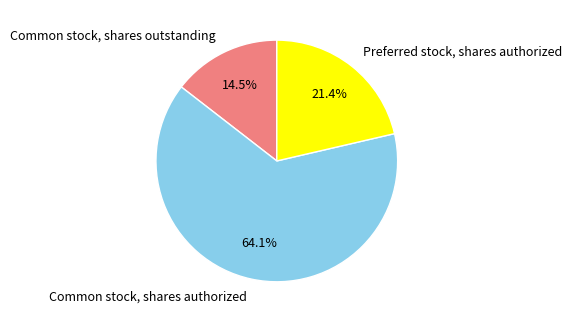

Does Preferred stock, shares authorized represent more than half of the total?

No